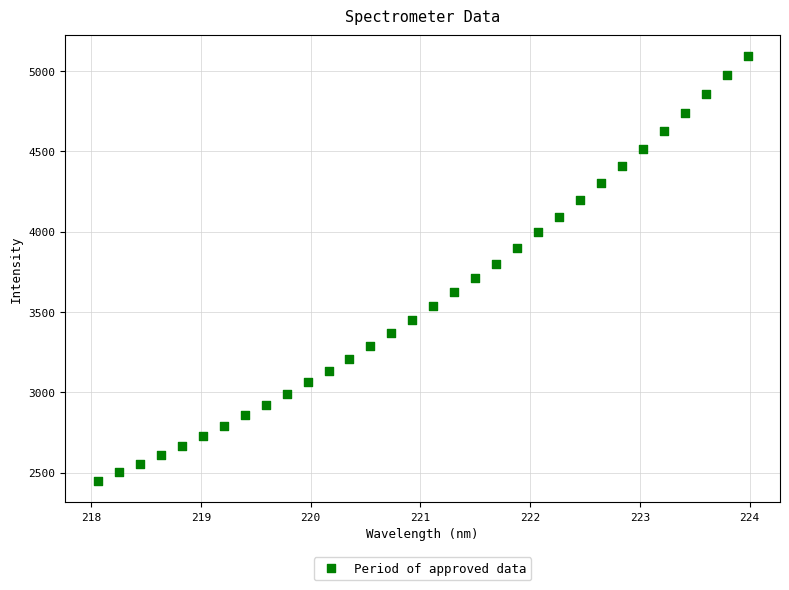

What is the range of X values (max minus min)?

5.9